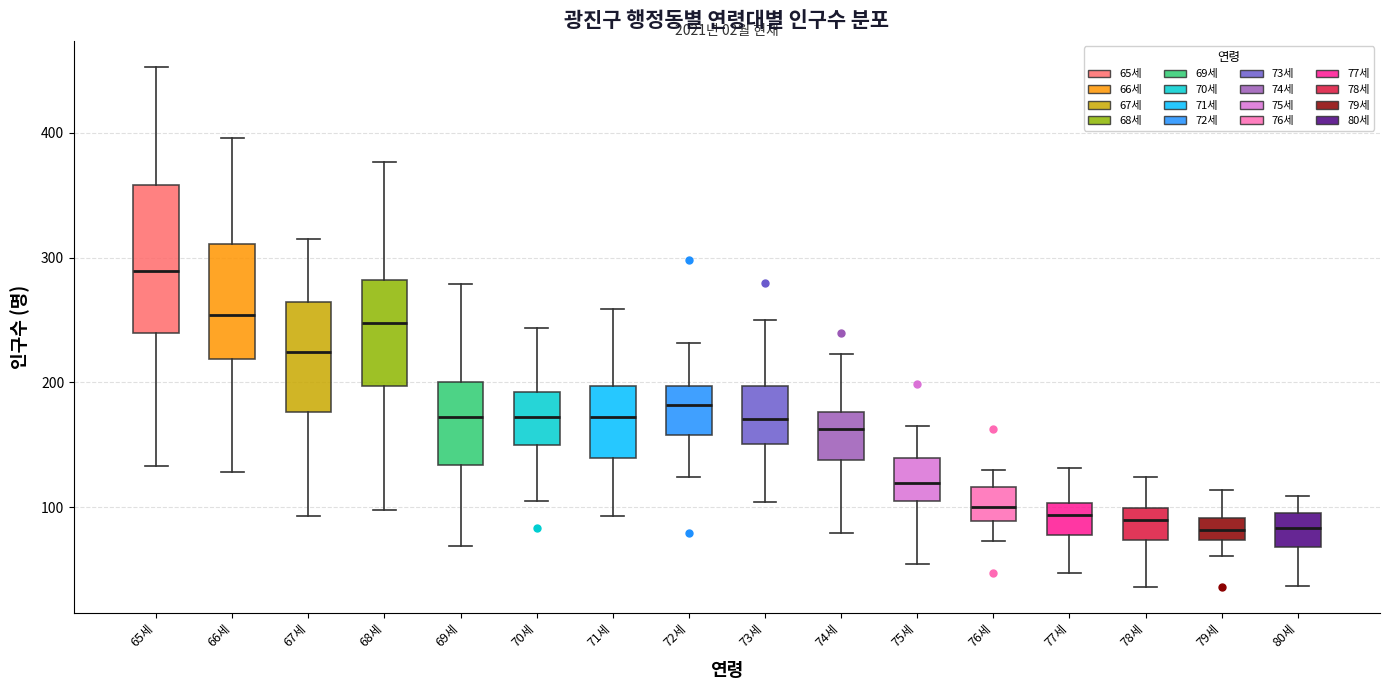

Reading left to right, transcribe this box plot: for each box, give where its median line is, the range the box spans, and where its two whiskers end, as read against the y-axis. The values are not printed on the chart, so give them approximately, as read against the axis.

65세: median 290, box 240 to 360, whiskers 130 to 450
66세: median 250, box 220 to 310, whiskers 130 to 400
67세: median 220, box 180 to 260, whiskers 90 to 320
68세: median 250, box 200 to 280, whiskers 100 to 380
69세: median 170, box 130 to 200, whiskers 70 to 280
70세: median 170, box 150 to 190, whiskers 110 to 240
71세: median 170, box 140 to 200, whiskers 90 to 260
72세: median 180, box 160 to 200, whiskers 120 to 230
73세: median 170, box 150 to 200, whiskers 100 to 250
74세: median 160, box 140 to 180, whiskers 80 to 220
75세: median 120, box 110 to 140, whiskers 50 to 170
76세: median 100, box 90 to 120, whiskers 70 to 130
77세: median 90, box 80 to 100, whiskers 50 to 130
78세: median 90, box 70 to 100, whiskers 40 to 120
79세: median 80, box 70 to 90, whiskers 60 to 110
80세: median 80, box 70 to 100, whiskers 40 to 110